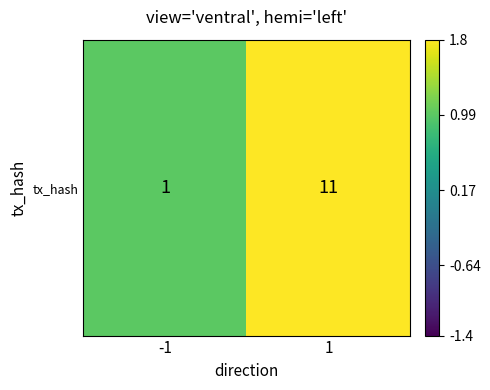

What is the approximate value at -1?

1